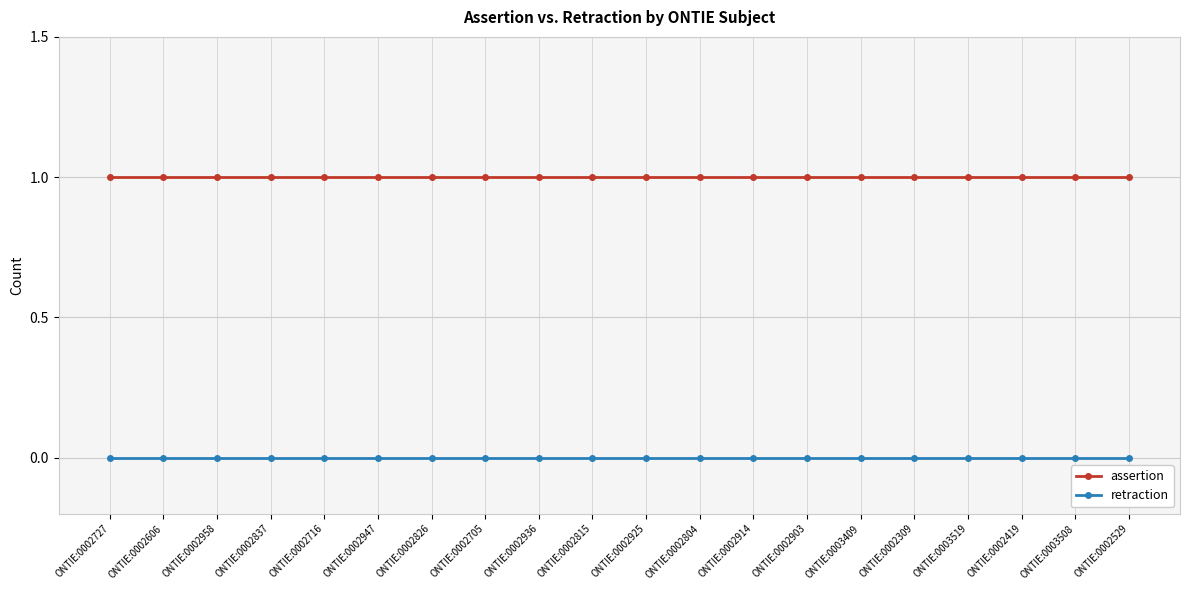

Which series has the largest total across all categories?

assertion